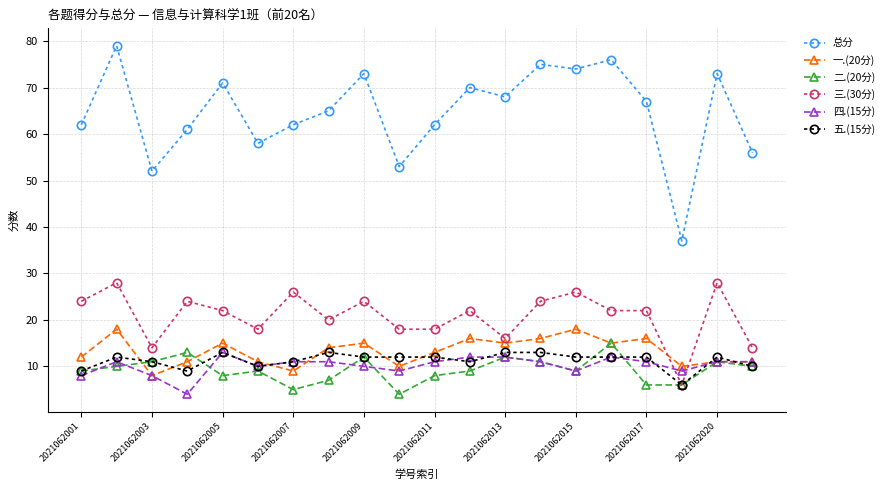

What is the smallest value displayed?

4